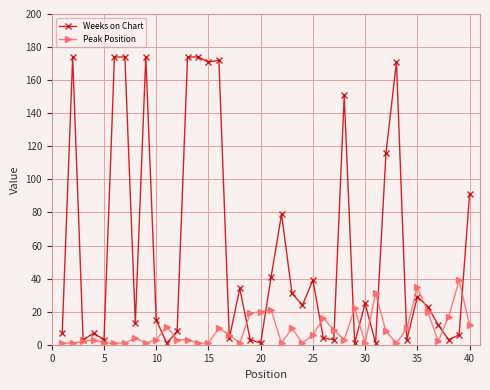

Which series has the largest total across all categories?

Weeks on Chart